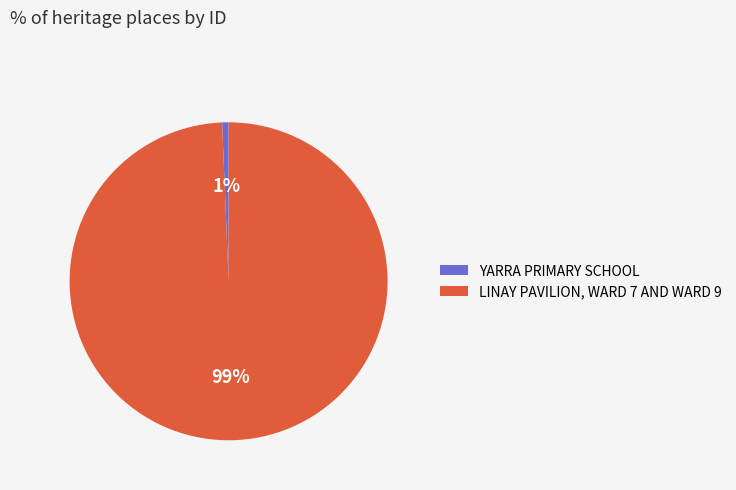

Which category has the biggest portion of the pie?

LINAY PAVILION, WARD 7 AND WARD 9